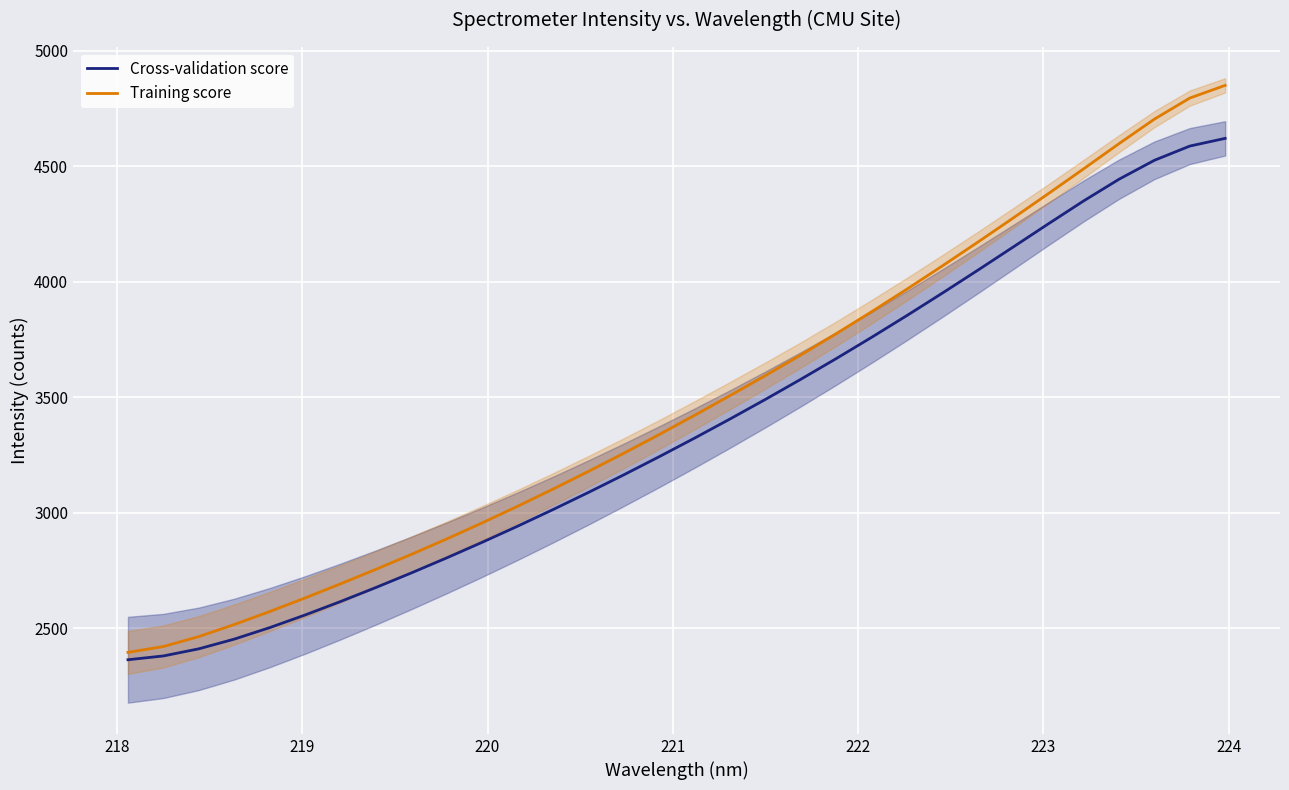

How many values in the Training score series are below 3422?

16